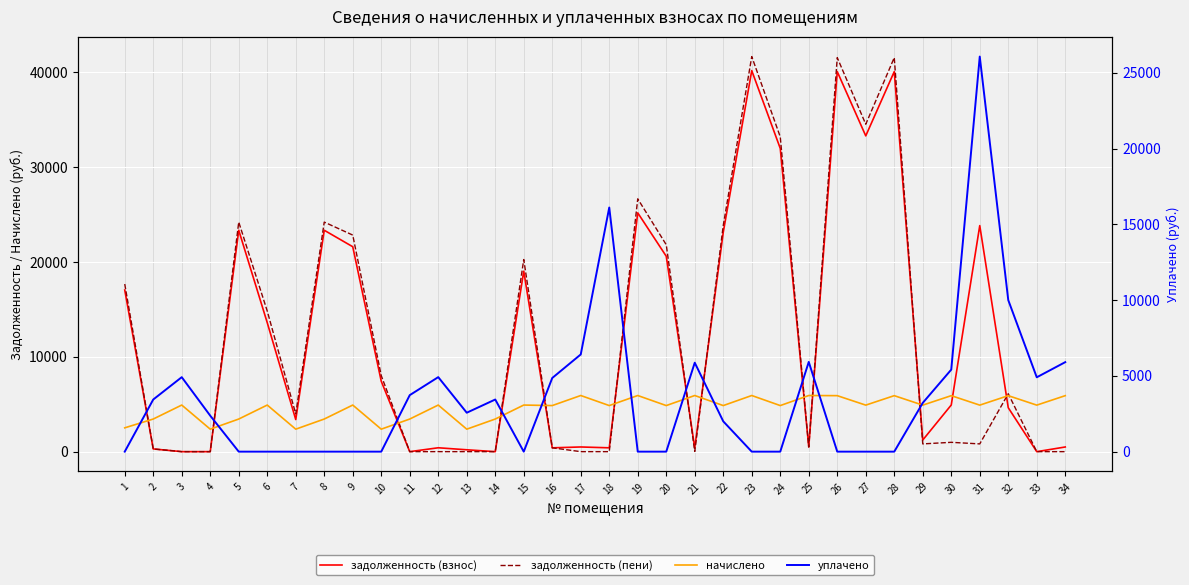

True or false: уплачено and начислено intersect in this chart.

True